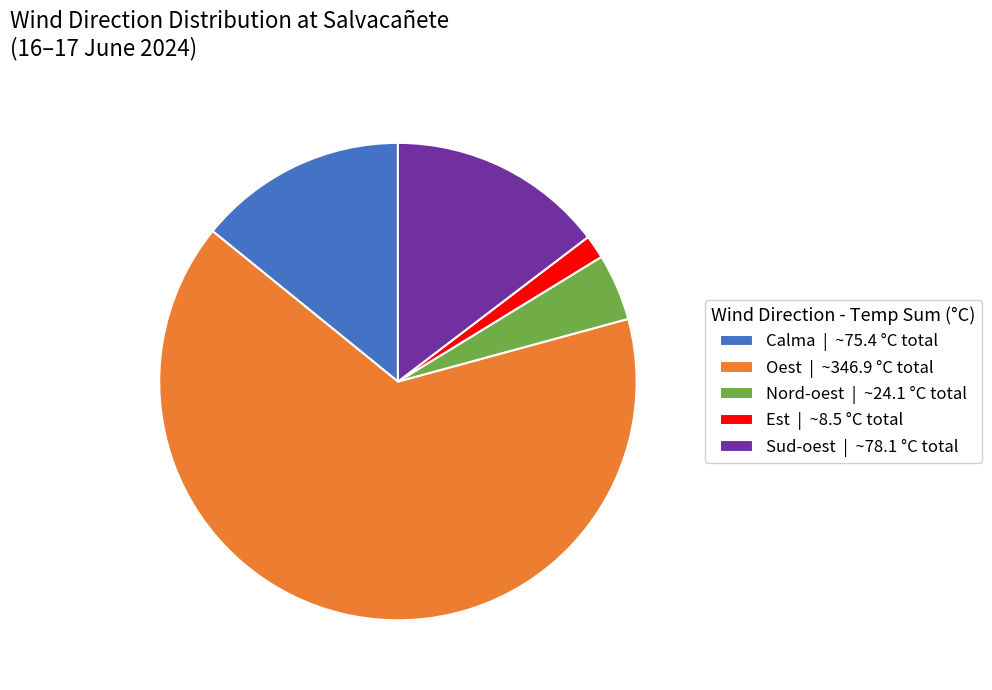

Combined, do Sud-oest | ~78.1 °C total and Oest | ~346.9 °C total account for over 50%?

Yes